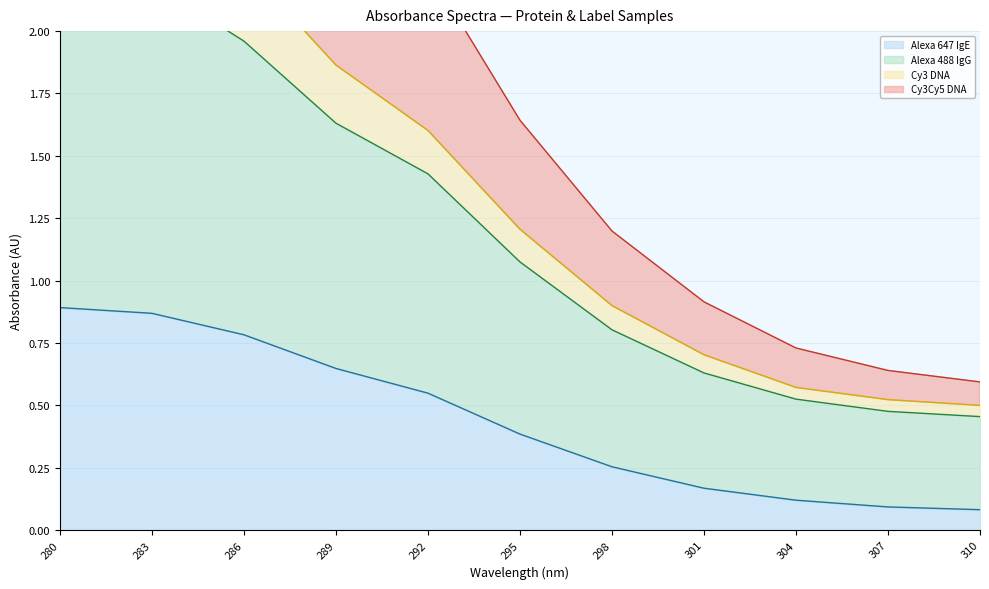

True or false: Alexa 647 IgE has a value of 0.1 at 307.

True